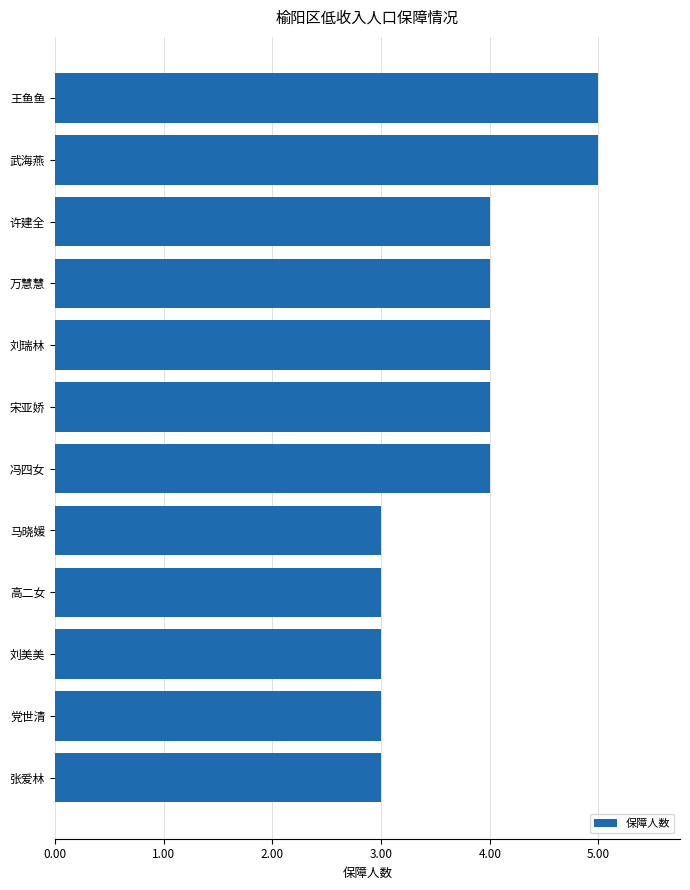

Read the value at 党世清.

3